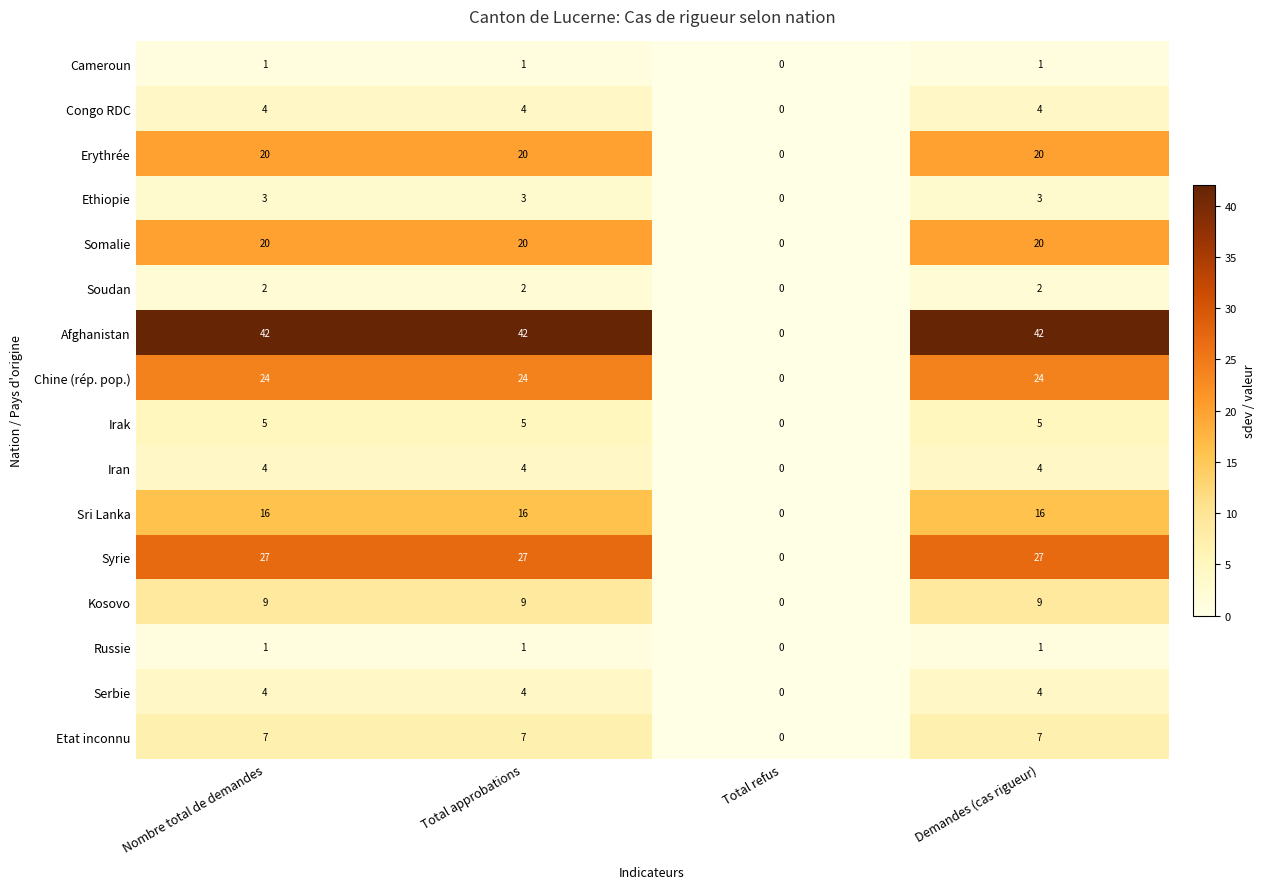

What is the maximum value shown in the chart?

42